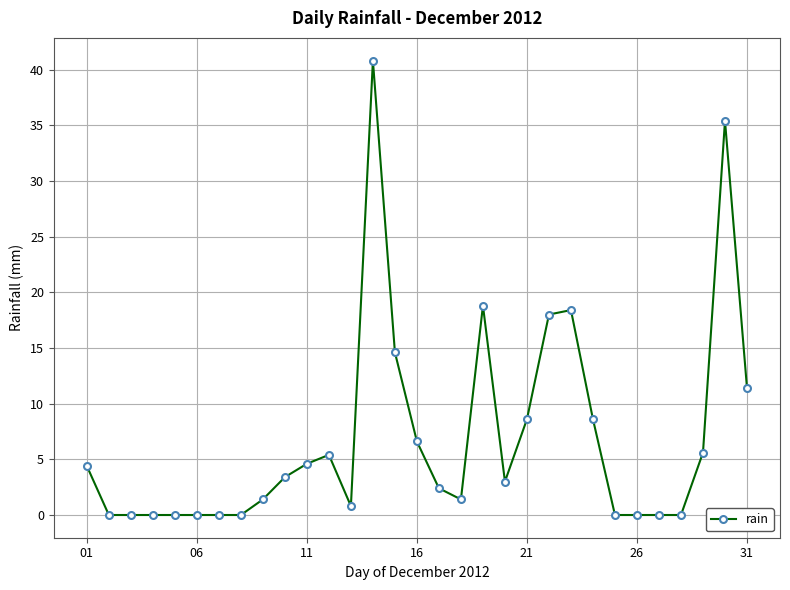

What is the greatest value displayed?

40.8